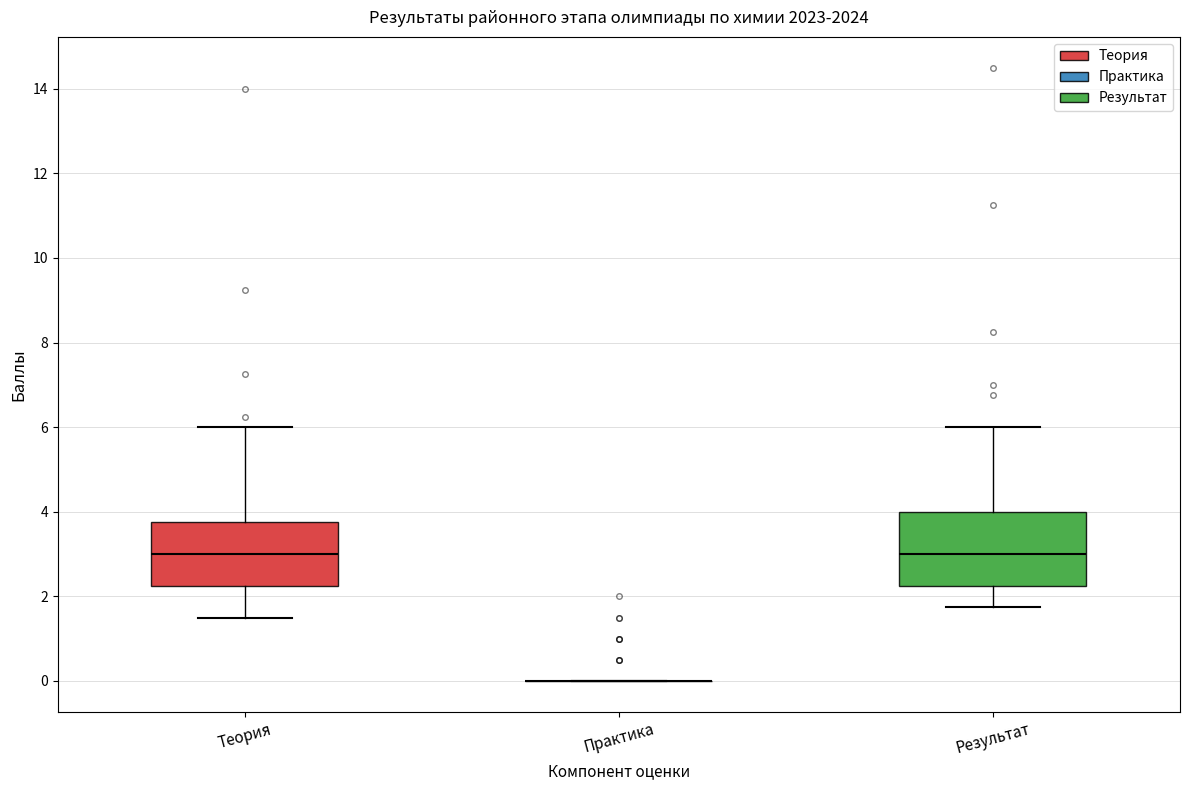

Reading left to right, read every box against the y-axis: the position of its median line, the range the box covers, and the ends of its whiskers. The values are not printed on the chart, so give them approximately, as read against the axis.

Теория: median 3.0, box 2.2 to 3.8, whiskers 1.6 to 6.0
Практика: box collapsed to a line at 0.0, whiskers 0.0 to 0.0
Результат: median 3.0, box 2.2 to 4.0, whiskers 1.8 to 6.0